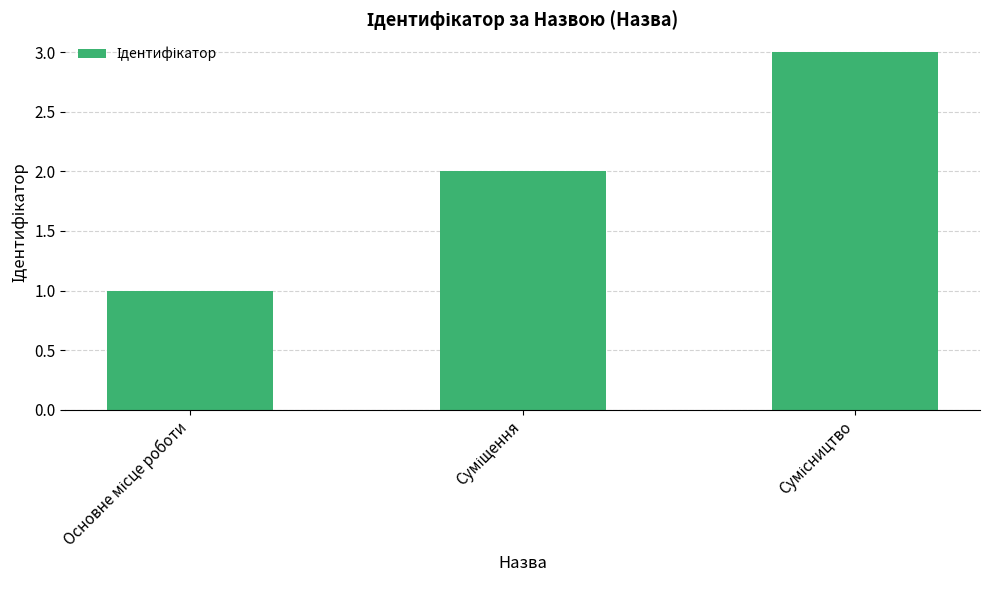

What is the minimum value shown in the chart?

1